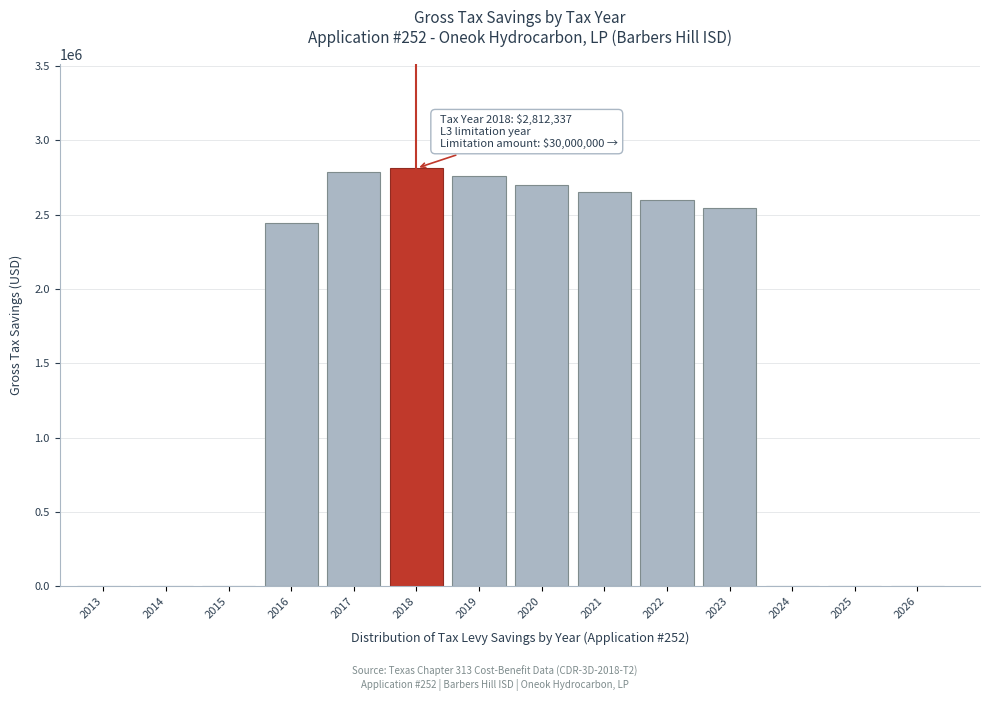

The value at 2013 is 1868382.8. True or false?

False